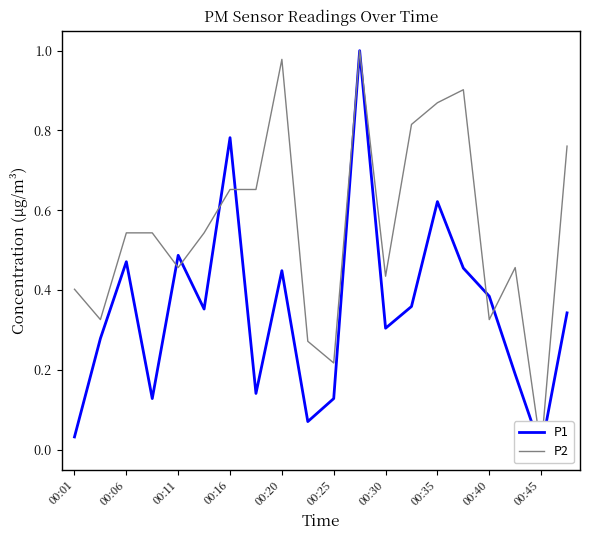

What is the sum of all P2 values?

11.2